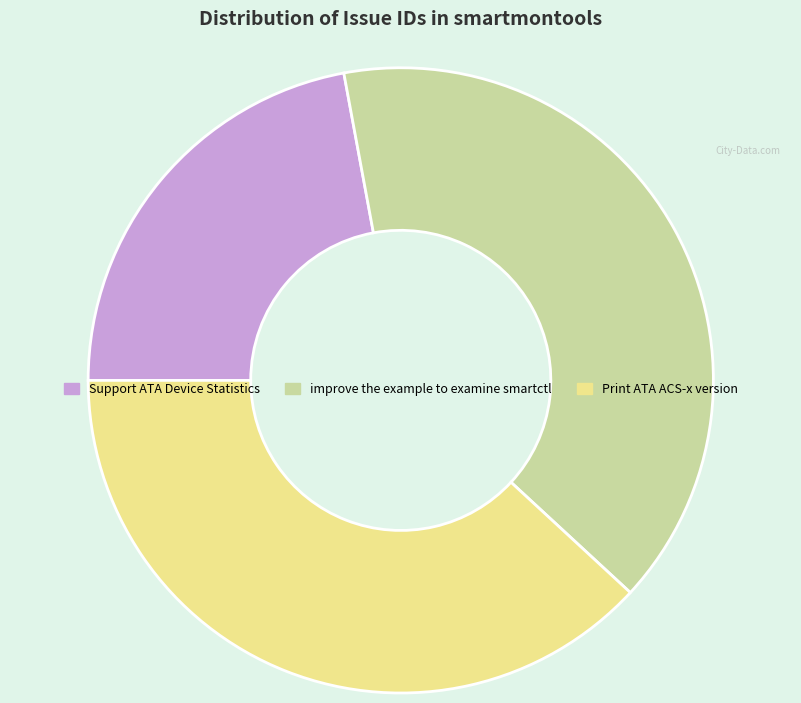

True or false: Print ATA ACS-x version accounts for 46% of the total.

False